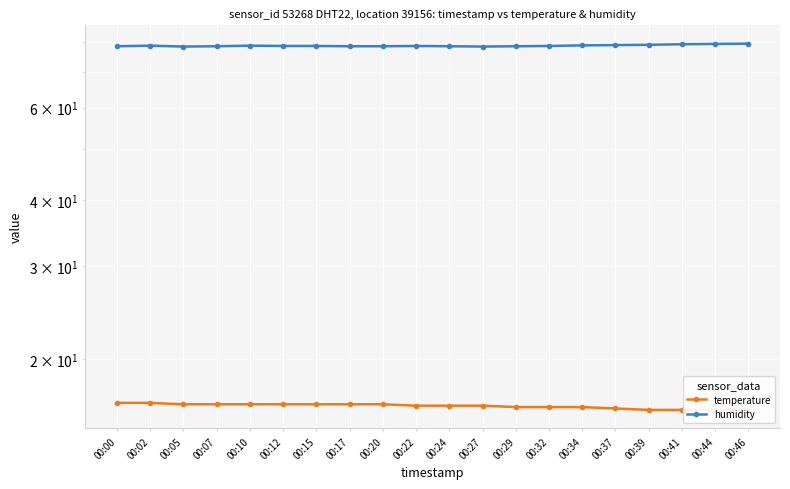

Reading right to left, list all the values displayed in this chart.

temperature: 00:46=16.0	00:44=16.0	00:41=16.0	00:39=16.0	00:37=16.1	00:34=16.2	00:32=16.2	00:29=16.2	00:27=16.3	00:24=16.3	00:22=16.3	00:20=16.4	00:17=16.4	00:15=16.4	00:12=16.4	00:10=16.4	00:07=16.4	00:05=16.4	00:02=16.5	00:00=16.5
humidity: 00:46=79.4	00:44=79.3	00:41=79.2	00:39=79.0	00:37=78.9	00:34=78.8	00:32=78.6	00:29=78.5	00:27=78.4	00:24=78.5	00:22=78.6	00:20=78.5	00:17=78.5	00:15=78.6	00:12=78.6	00:10=78.7	00:07=78.5	00:05=78.4	00:02=78.7	00:00=78.5